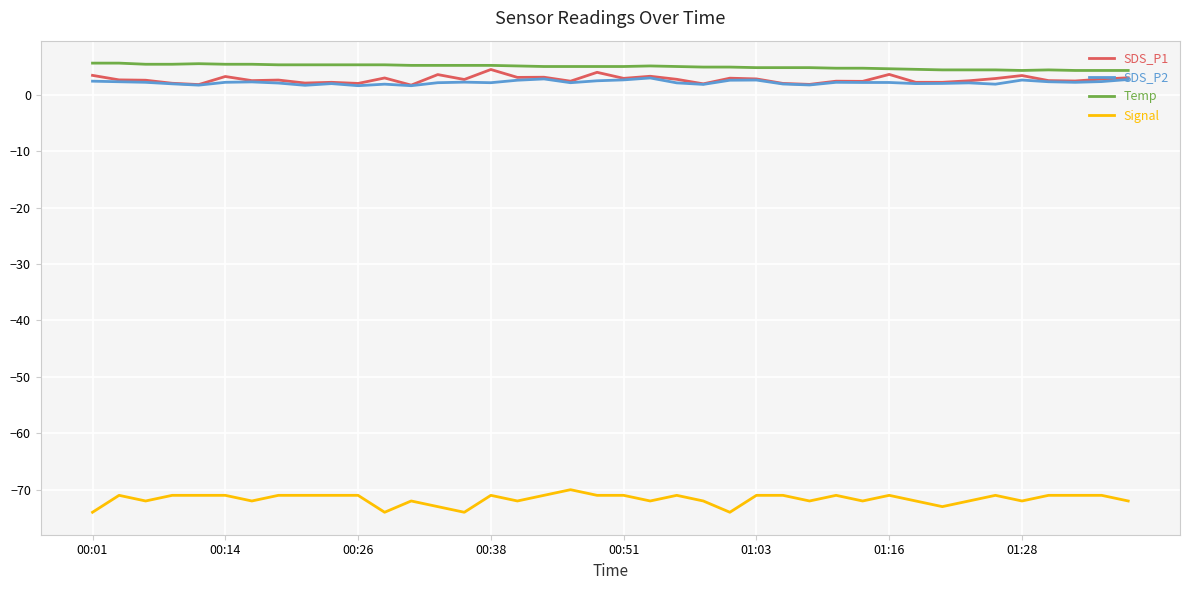

What is the highest value of the SDS_P1 series?

4.5